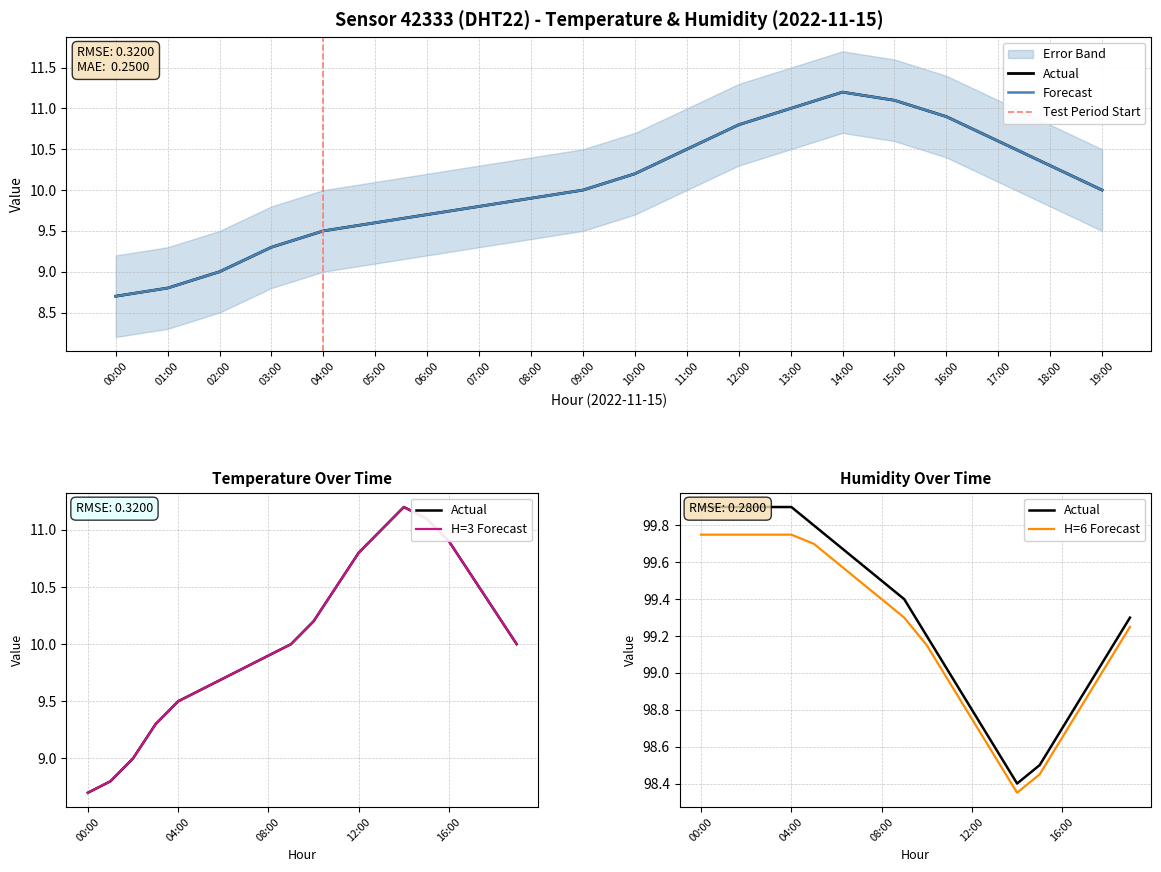

Rank the series at 17:00 from highest to lowest value.

humidity, temperature